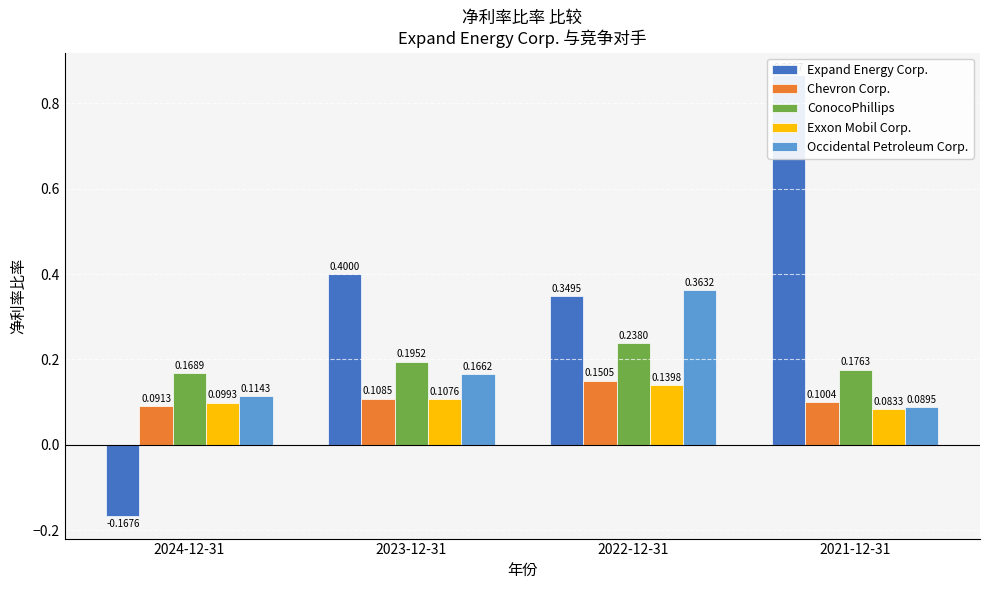

What are all the series names shown in the legend?

Expand Energy Corp., Chevron Corp., ConocoPhillips, Exxon Mobil Corp., Occidental Petroleum Corp.